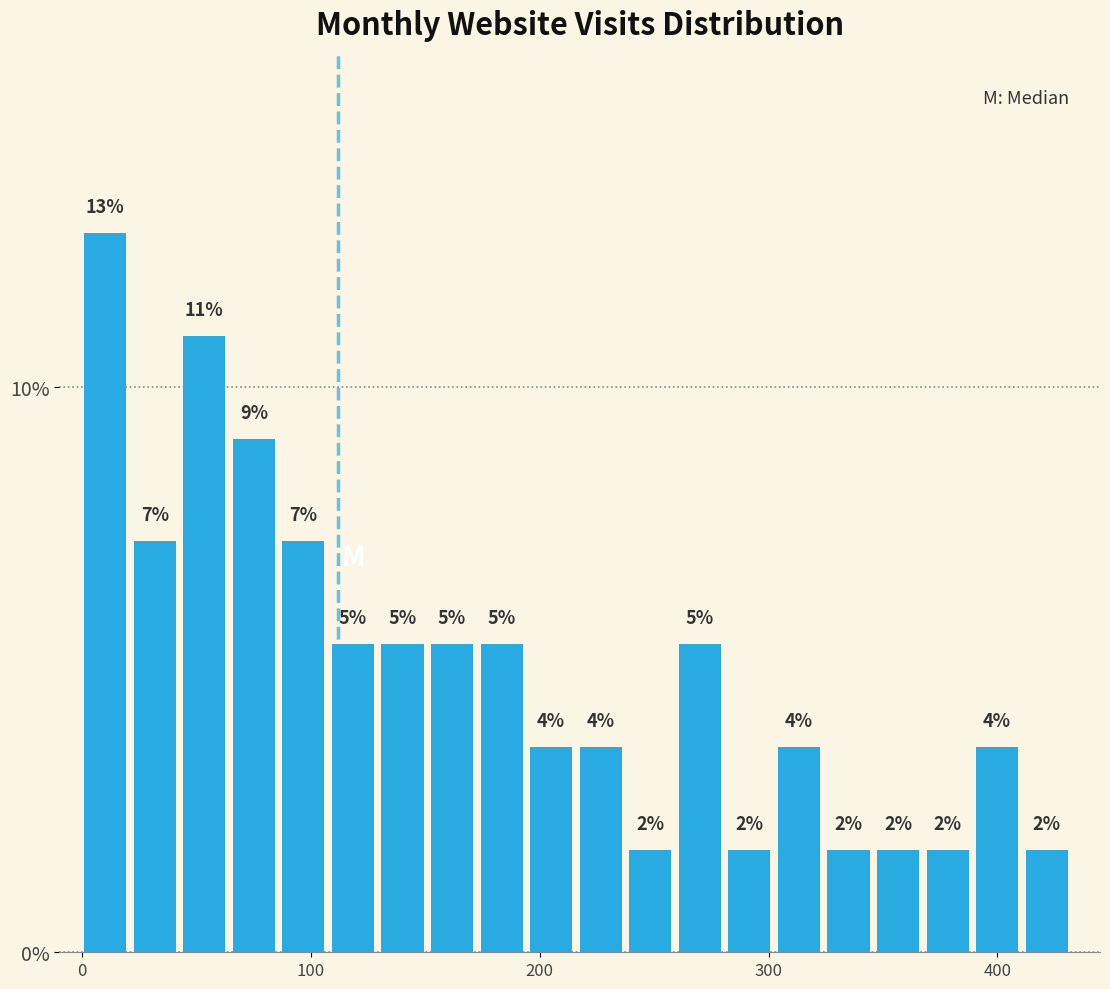

Around what value on the x-axis is the tallest bar? Give the approximate position of its centre, as read against the axis.

10